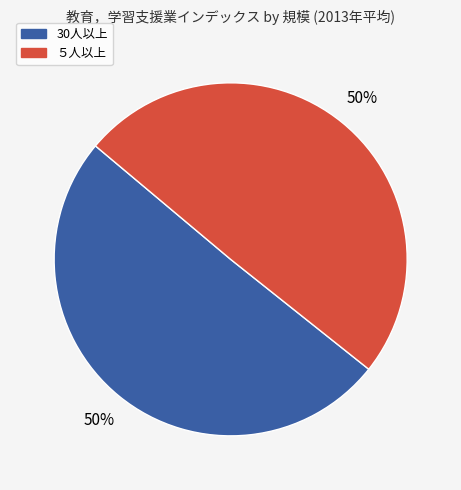

To the nearest percent, what is the average slice percentage?

50%